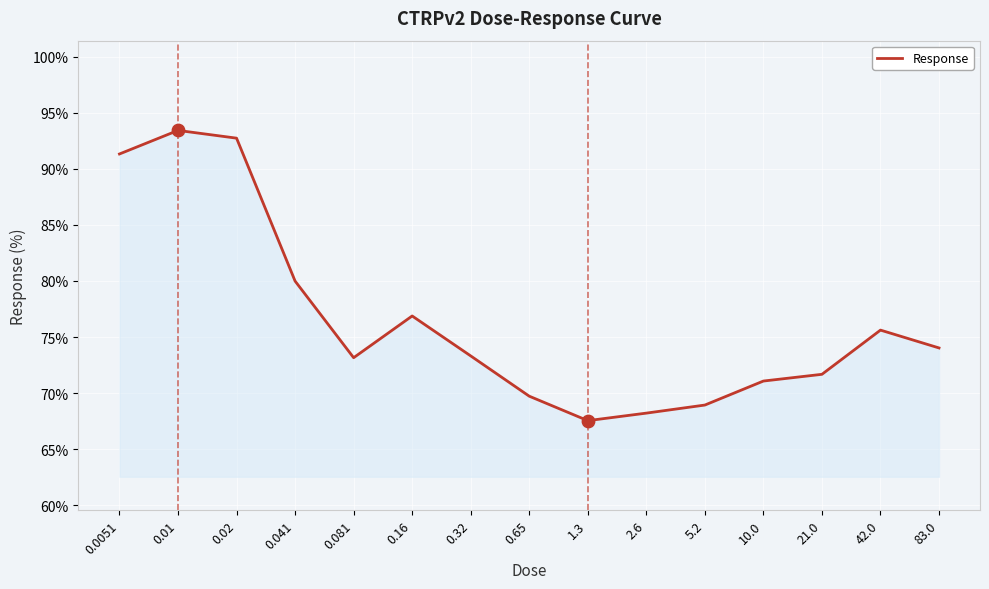

What is the change in value from 0.01 to 42.0?

-17.8